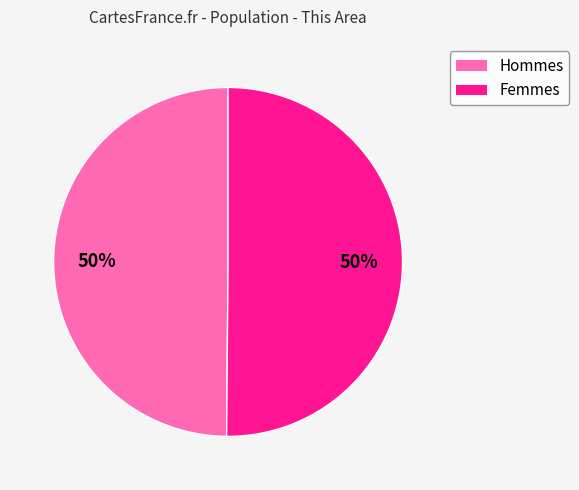

What percentage is the Femmes slice, to the nearest percent?

50%